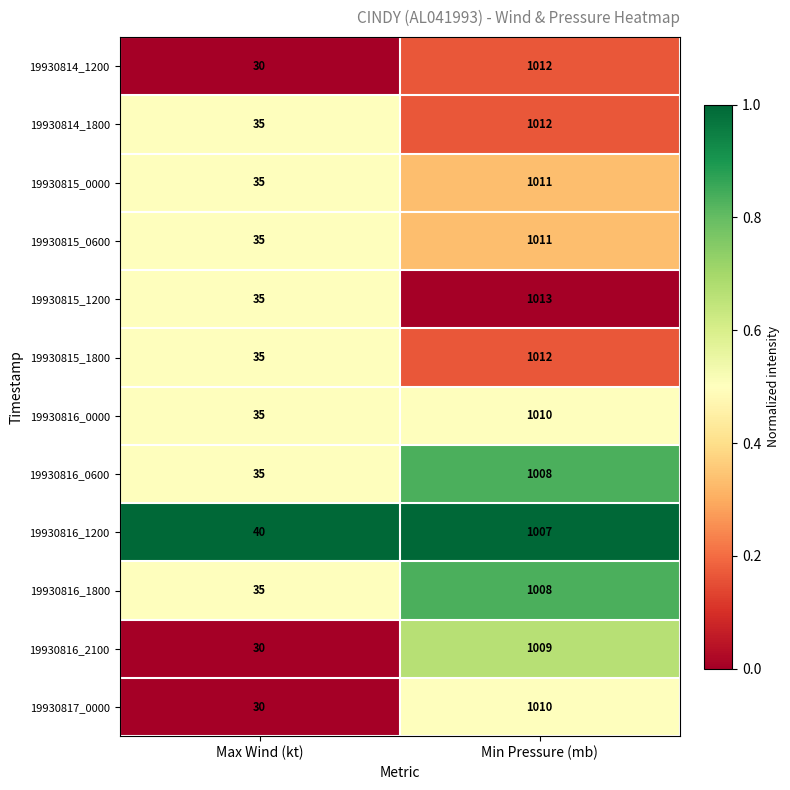

Rank the categories by 19930815_1800 value from highest to lowest.

Min Pressure (mb), Max Wind (kt)